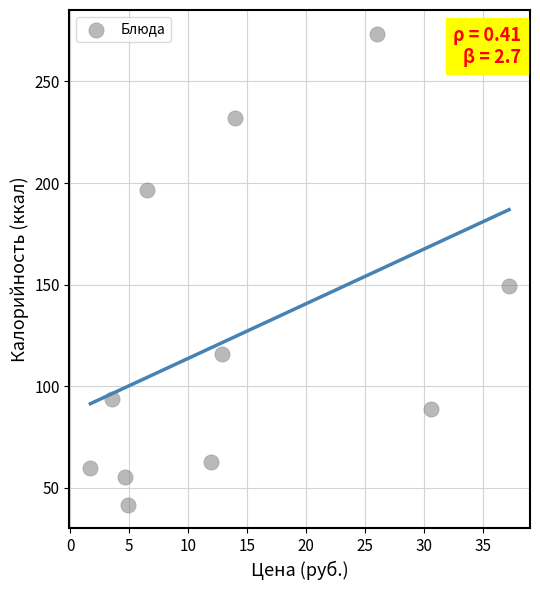

What is the average Y value?

124.4